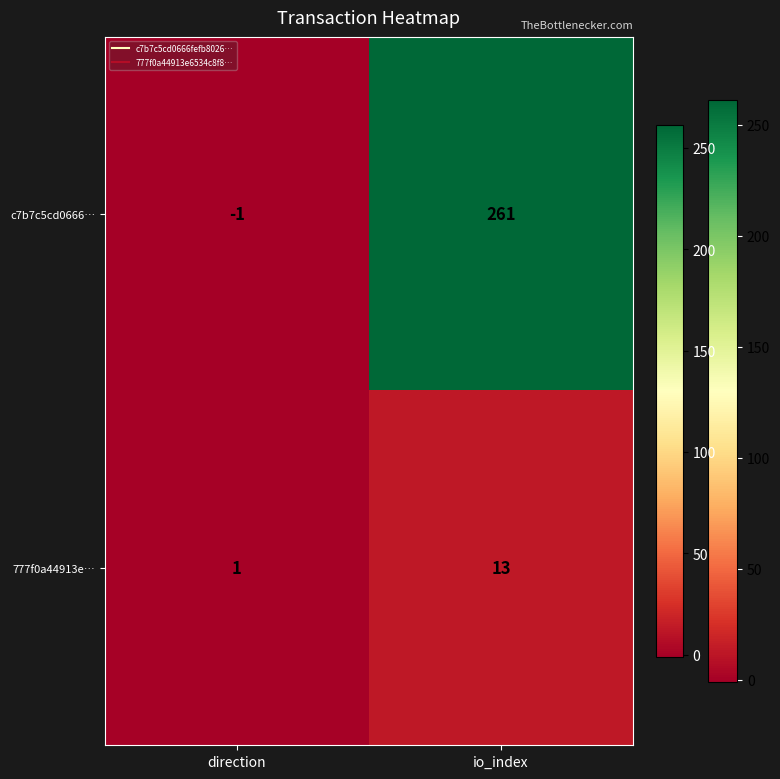

Which label corresponds to the smallest value in the chart?

direction